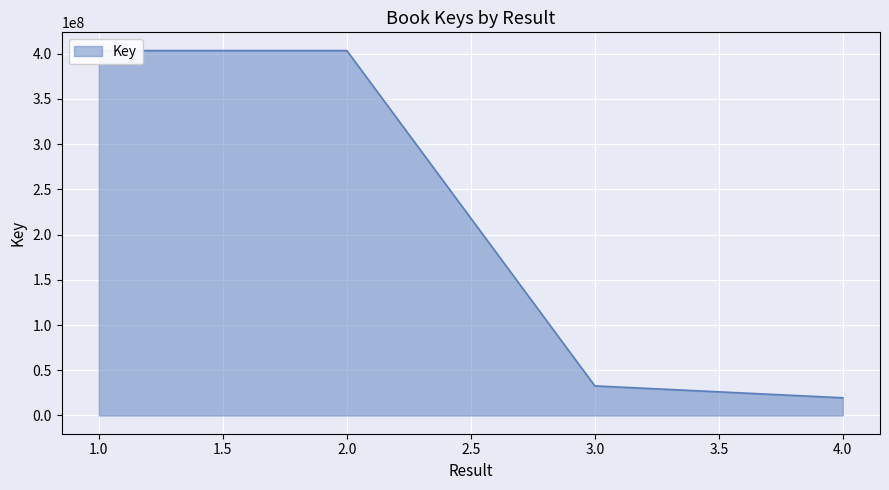

At which category does the chart reach its minimum across all series?

4